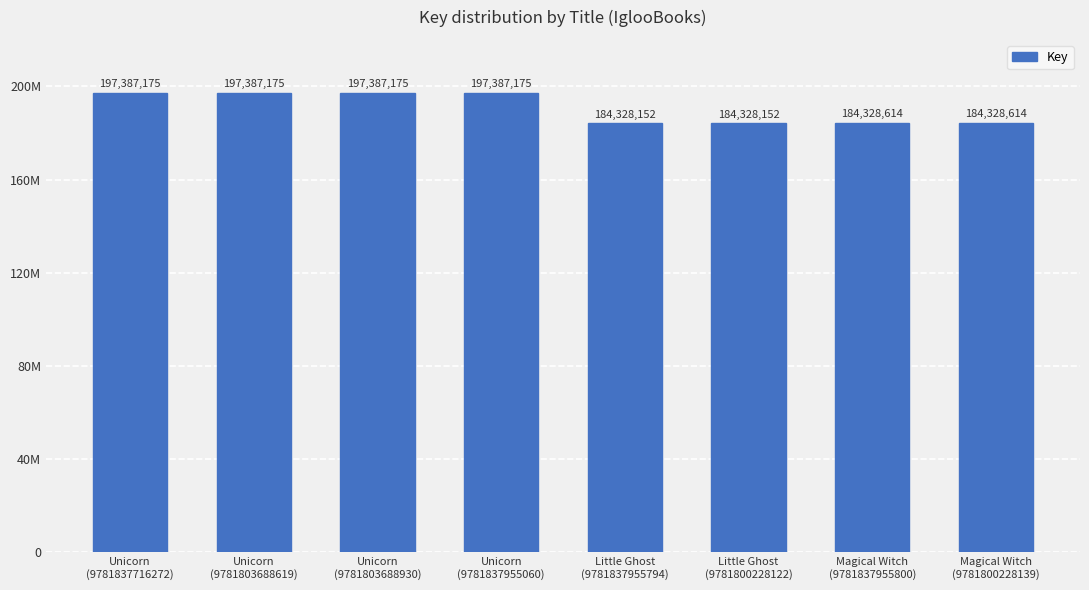

List the labels in order of value, smallest first.

Little Ghost
(9781837955794), Little Ghost
(9781800228122), Magical Witch
(9781837955800), Magical Witch
(9781800228139), Unicorn
(9781837716272), Unicorn
(9781803688619), Unicorn
(9781803688930), Unicorn
(9781837955060)